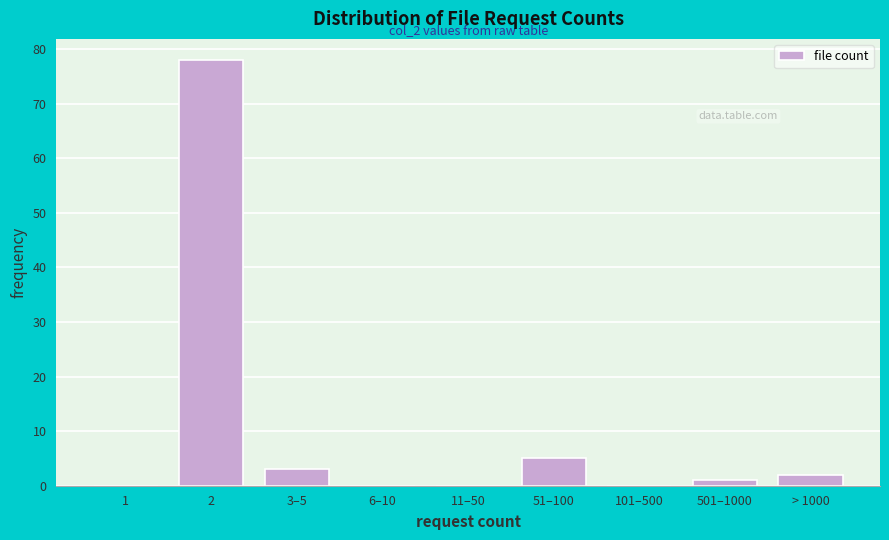

Reading left to right, extract all data points from this chart.

1=0	2=78	3–5=3	6–10=0	11–50=0	51–100=5	101–500=0	501–1000=1	> 1000=2